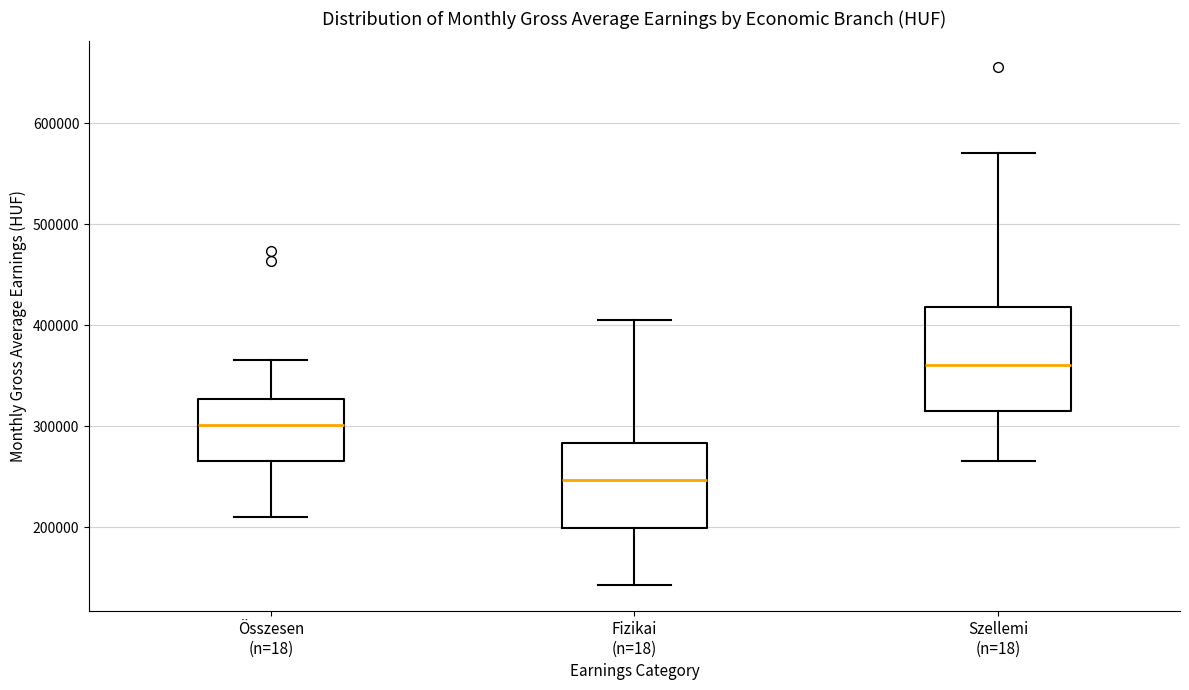

Reading left to right, read every box against the y-axis: the position of its median line, the range the box covers, and the ends of its whiskers. The values are not printed on the chart, so give them approximately, as read against the axis.

Összesen (n=18): median 300000, box 270000 to 330000, whiskers 210000 to 370000
Fizikai (n=18): median 250000, box 200000 to 280000, whiskers 140000 to 410000
Szellemi (n=18): median 360000, box 310000 to 420000, whiskers 270000 to 570000